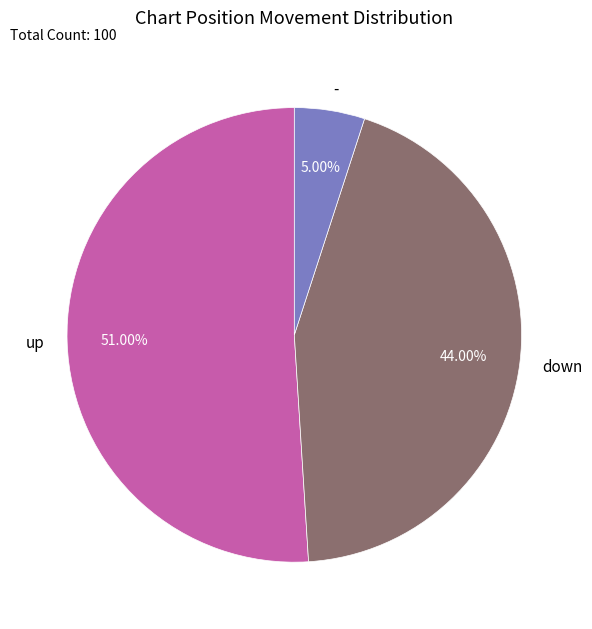

What is the total percentage of down and -?

49.0%